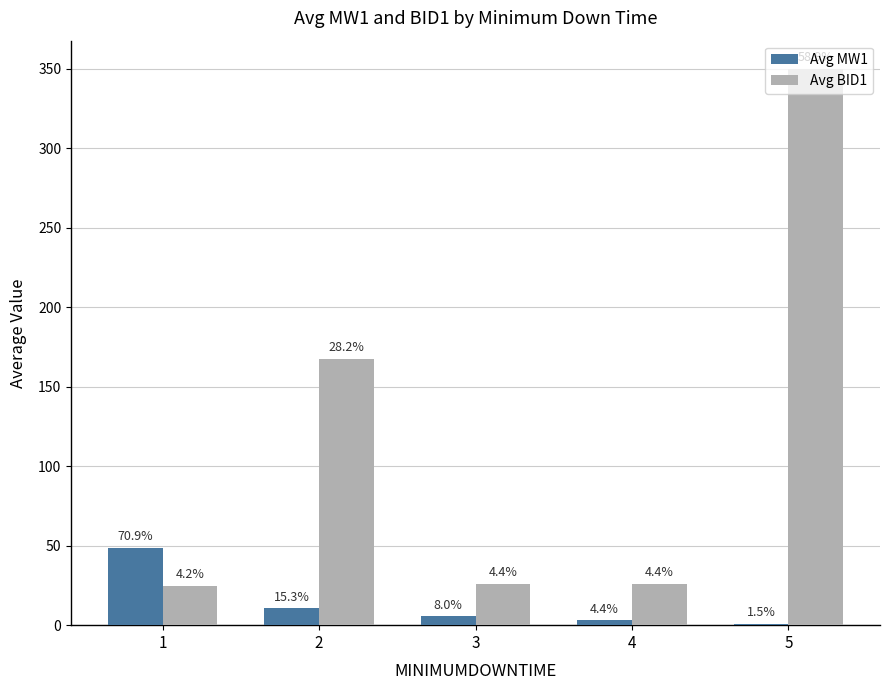

At which label does Avg MW1 first exceed 5?

1